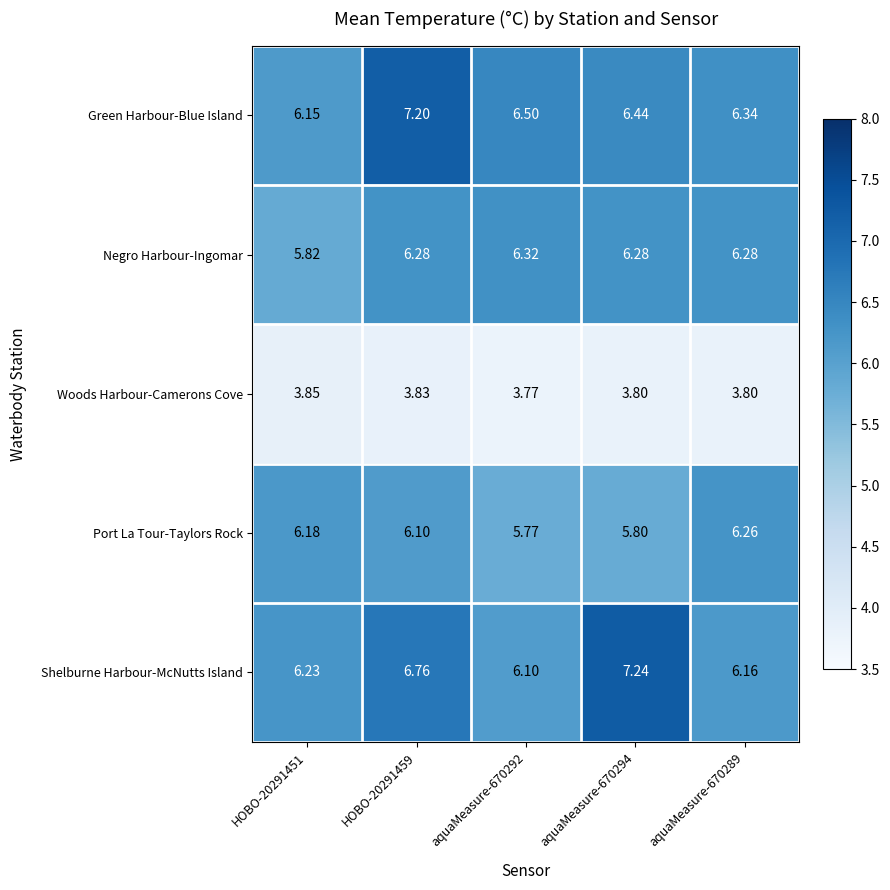

How many data points does each series have?

5